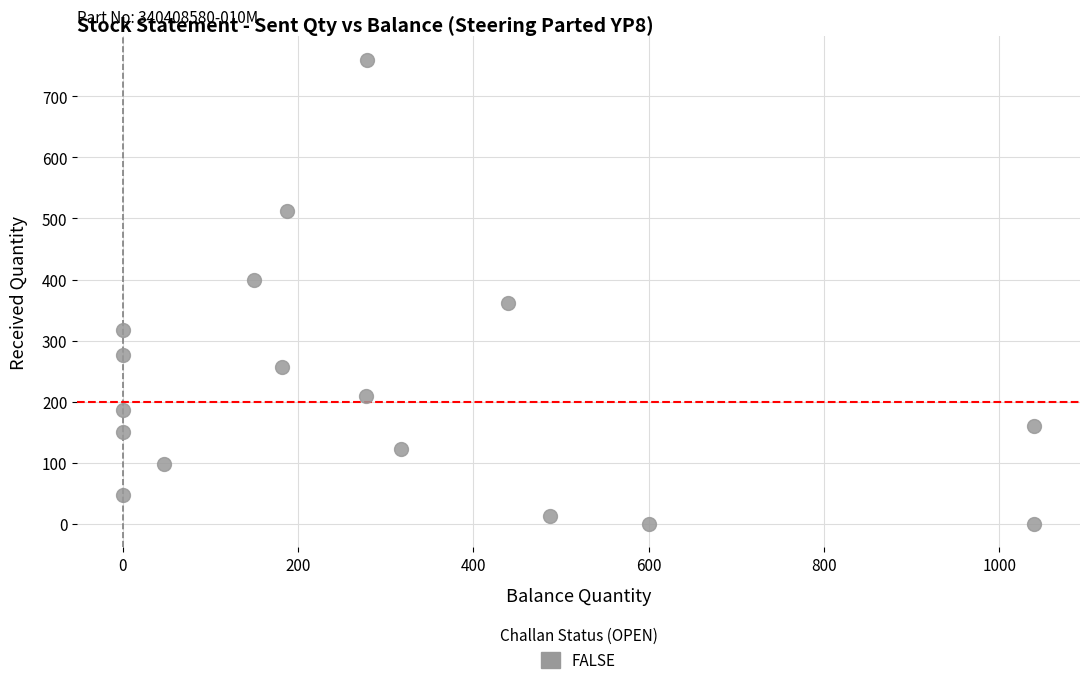

What is the range of Y values (max minus min)?

760